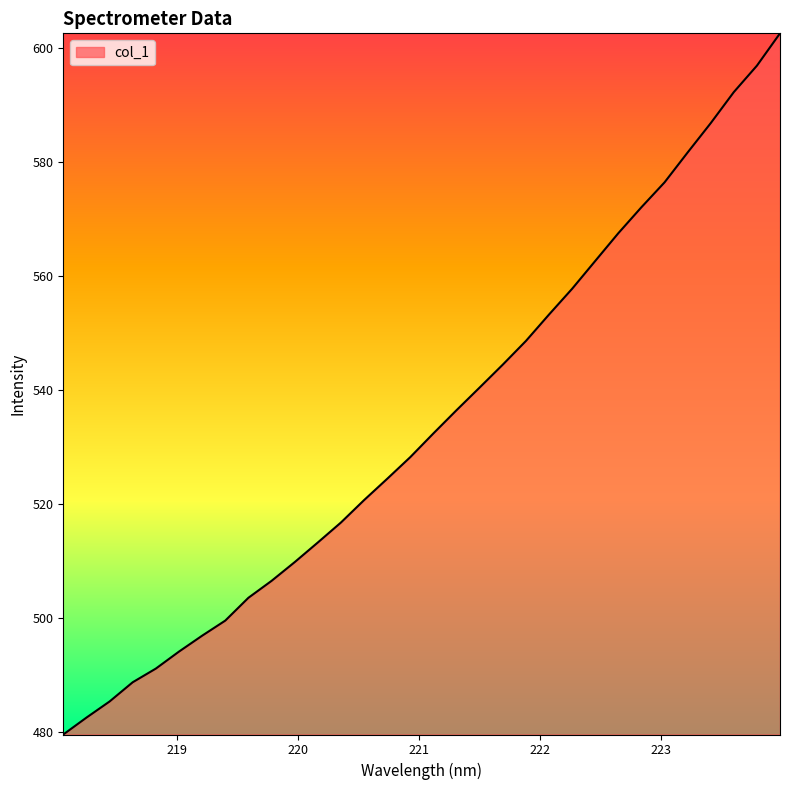

What is the greatest value displayed?

602.5